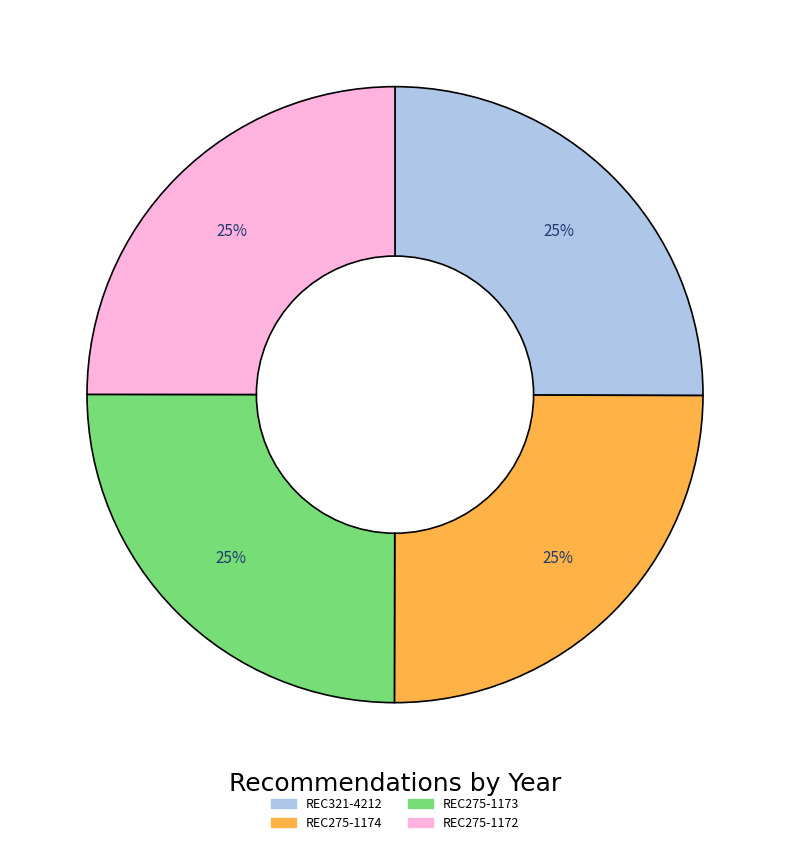

How many segments does this pie chart have?

4